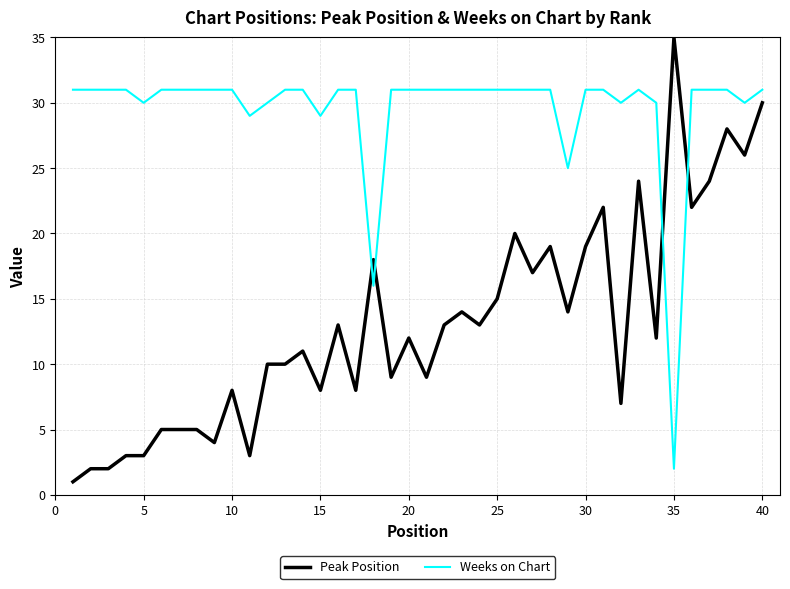

How many lines are shown in the chart?

2